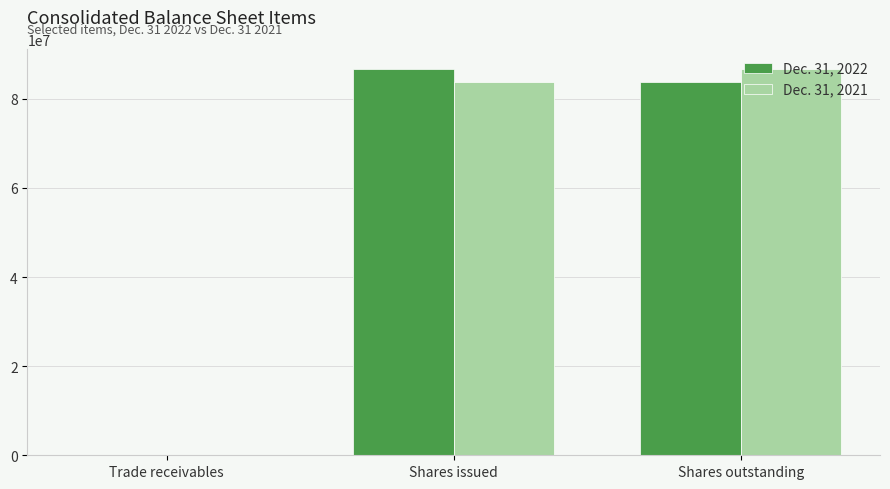

True or false: Dec. 31, 2022 has a value of 54962854 at Shares outstanding.

False